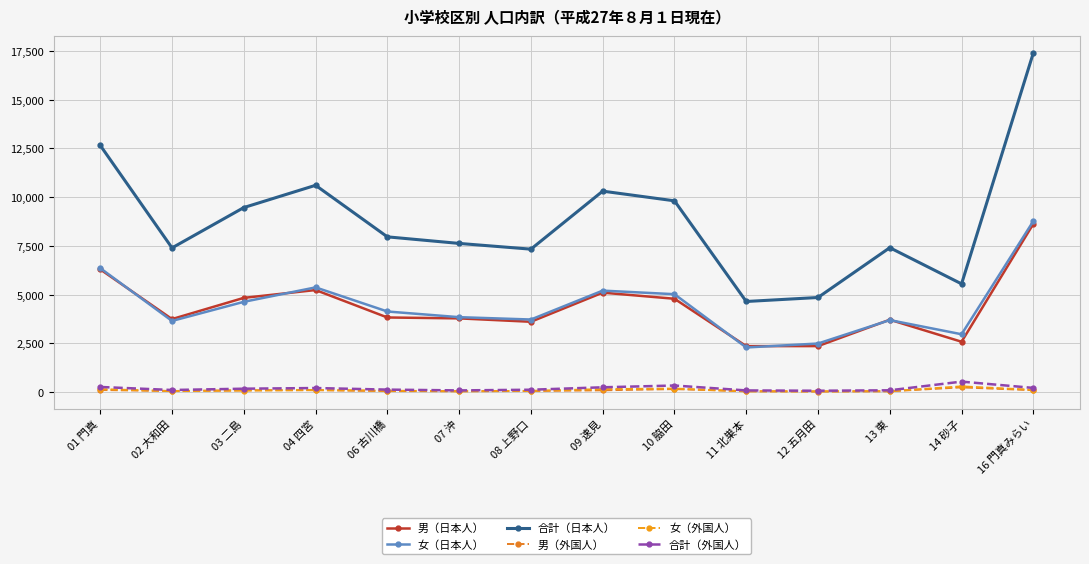

Between 10 脇田 and 13 東, which series saw the biggest shift?

合計（日本人）